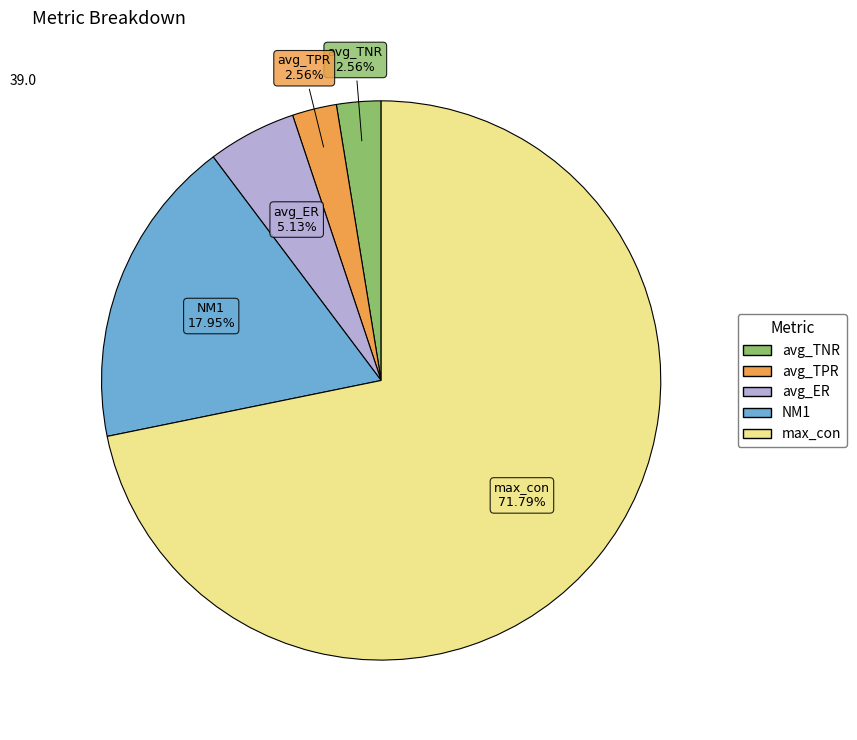

Is there any slice that represents more than half of the pie?

Yes